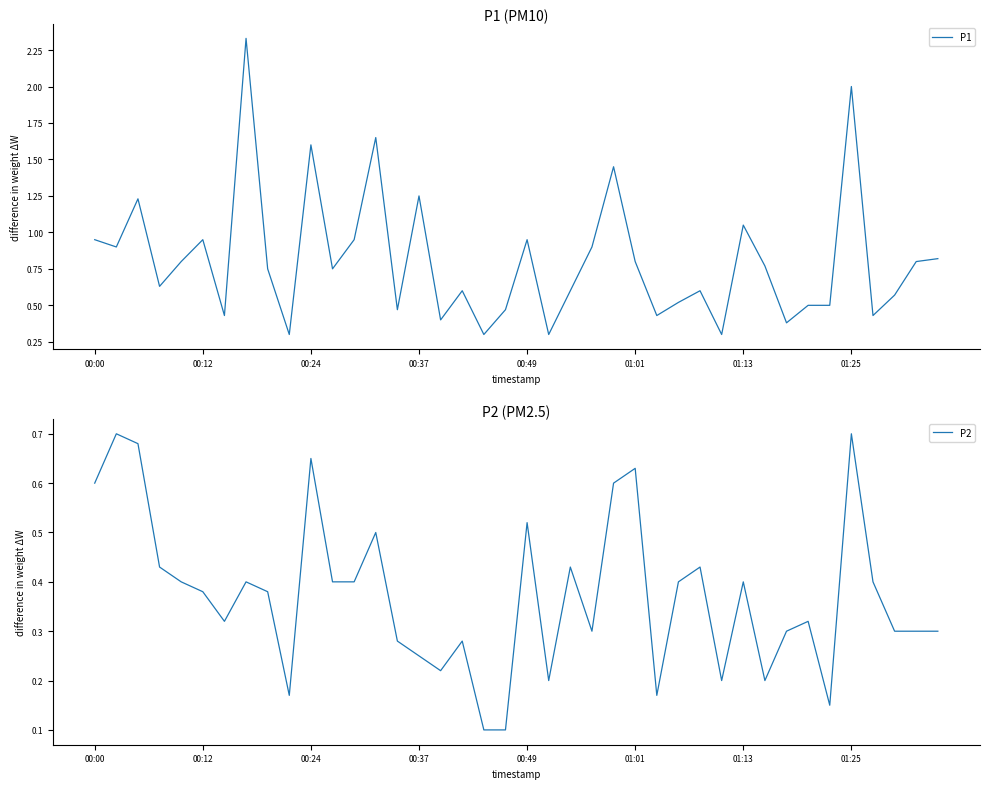

True or false: P2 has a value of 0.4 at 8.

True